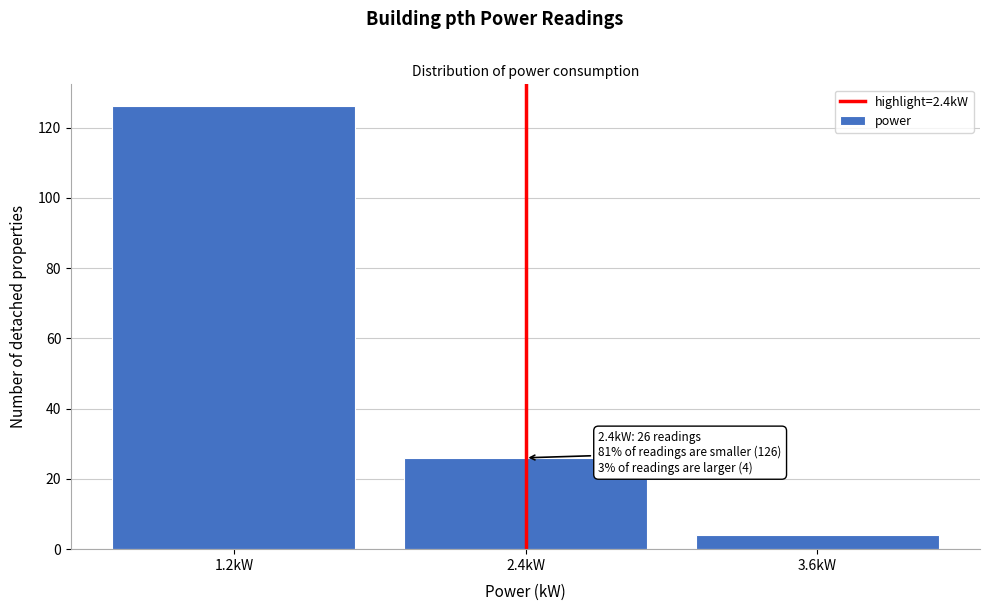

Reading left to right, extract all data points from this chart.

1.2kW=126	2.4kW=26	3.6kW=4